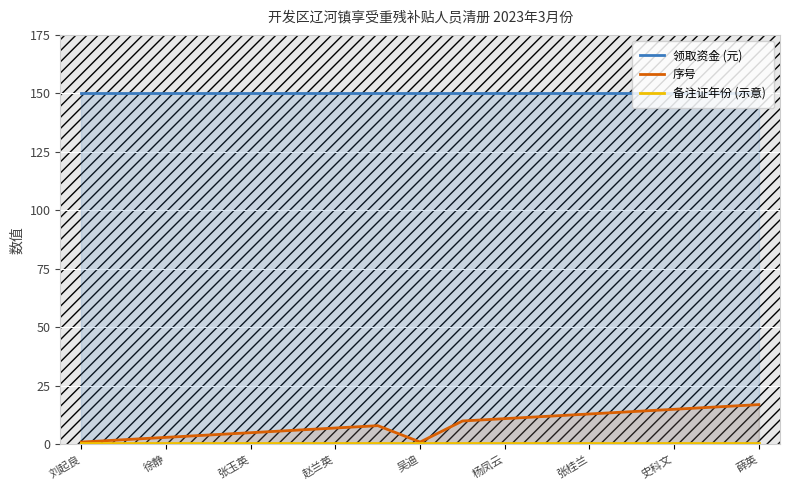

True or false: 备注证年份 (示意) and 领取资金 (元) intersect in this chart.

False